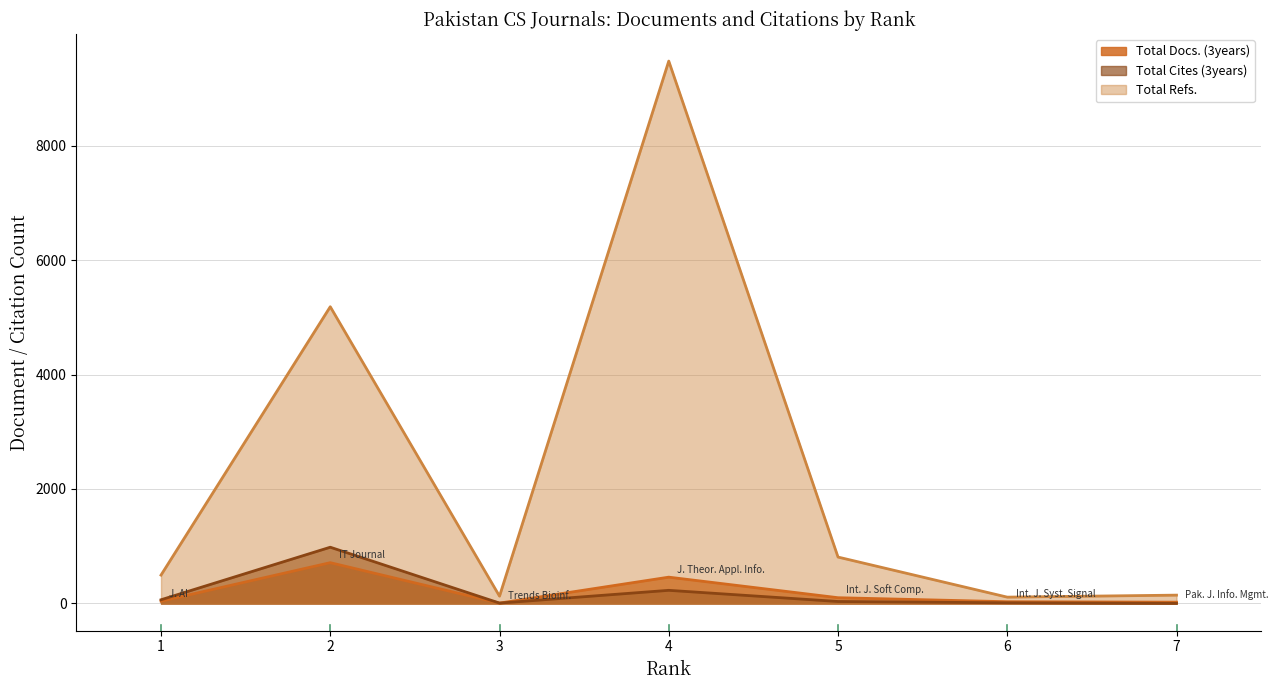

Reading left to right, extract all data points from this chart.

Total Docs. (3years): 1=40	2=713	3=7	4=460	5=101	6=31	7=23
Total Cites (3years): 1=65	2=983	3=7	4=230	5=35	6=12	7=2
Total Refs.: 1=496	2=5184	3=128	4=9475	5=811	6=111	7=146